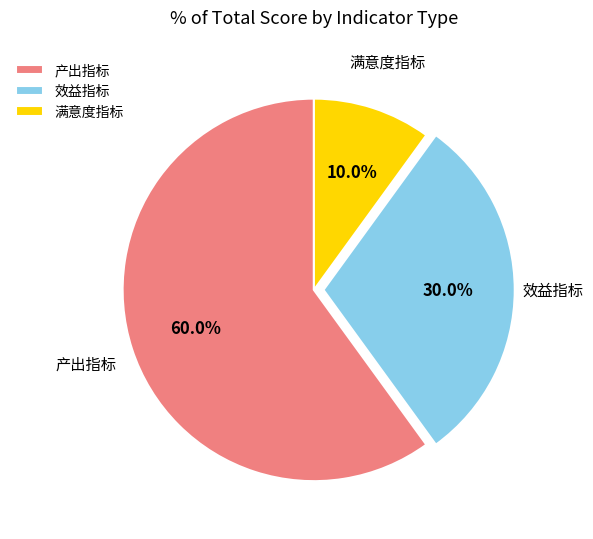

Which slice is the largest?

产出指标